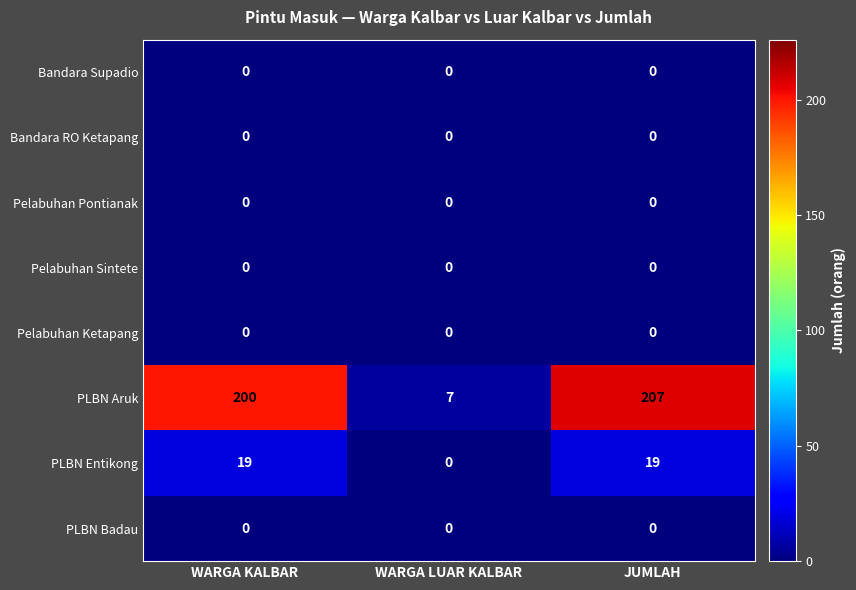

Reading right to left, what are all the values shown in this chart?

Bandara Supadio: JUMLAH=0	WARGA LUAR KALBAR=0	WARGA KALBAR=0
Bandara RO Ketapang: JUMLAH=0	WARGA LUAR KALBAR=0	WARGA KALBAR=0
Pelabuhan Pontianak: JUMLAH=0	WARGA LUAR KALBAR=0	WARGA KALBAR=0
Pelabuhan Sintete: JUMLAH=0	WARGA LUAR KALBAR=0	WARGA KALBAR=0
Pelabuhan Ketapang: JUMLAH=0	WARGA LUAR KALBAR=0	WARGA KALBAR=0
PLBN Aruk: JUMLAH=207	WARGA LUAR KALBAR=7	WARGA KALBAR=200
PLBN Entikong: JUMLAH=19	WARGA LUAR KALBAR=0	WARGA KALBAR=19
PLBN Badau: JUMLAH=0	WARGA LUAR KALBAR=0	WARGA KALBAR=0